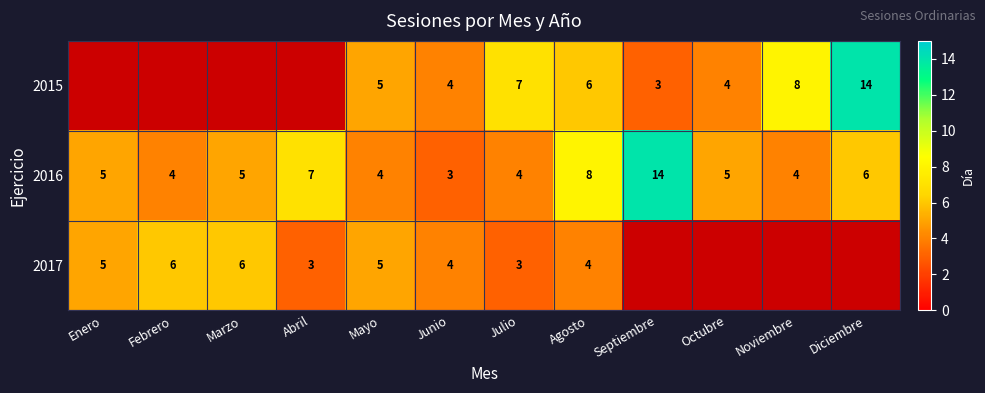

Which category has the lowest value in the 2016 series?

Junio